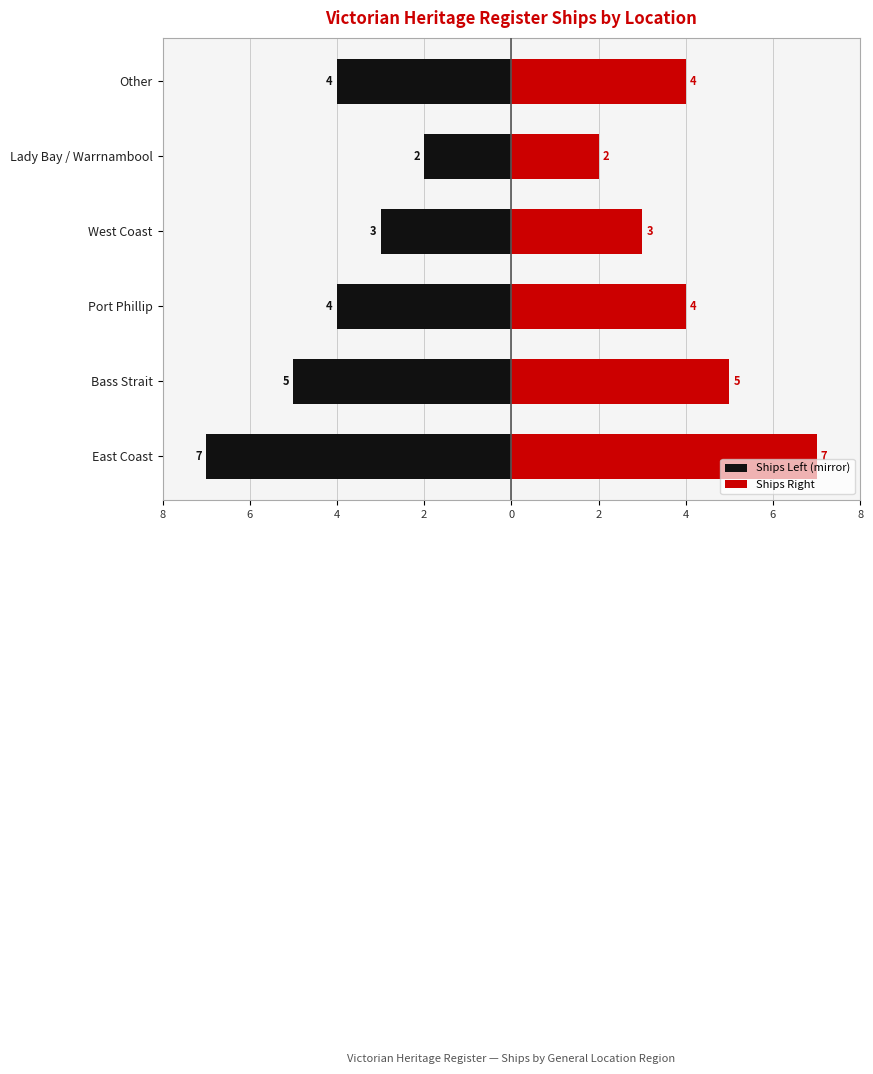

Rank the series by their average value, from highest to lowest.

Ships Right, Ships Left (mirror)